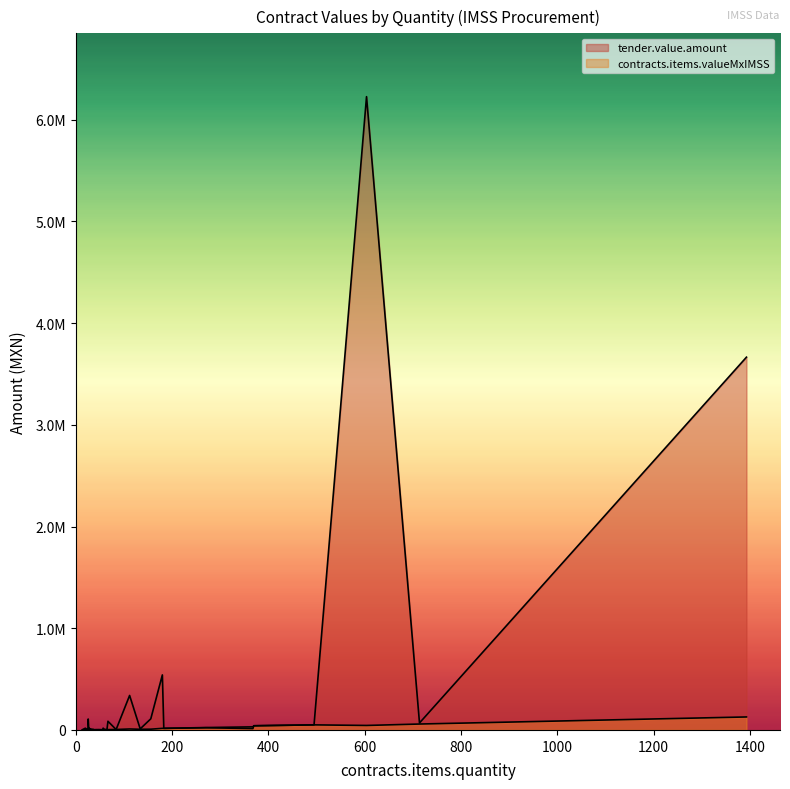

What is the label of the 28th point from the left?

40